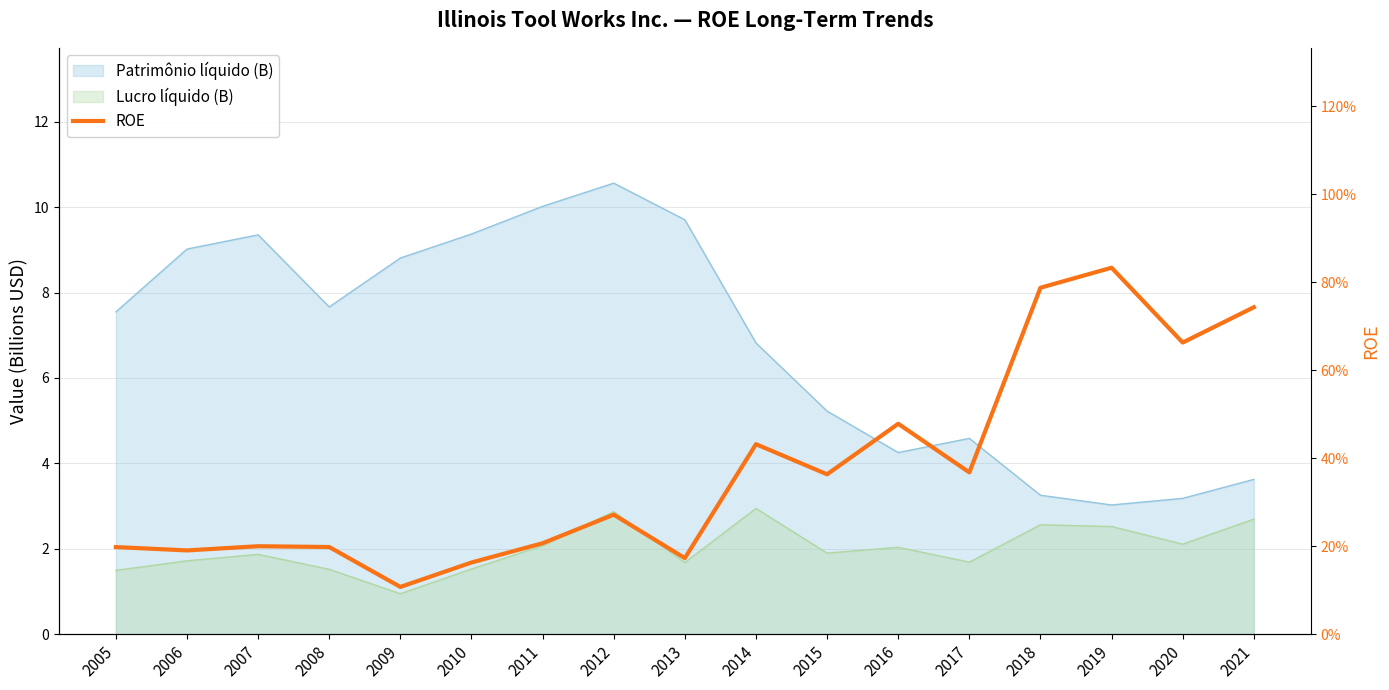

At which label is the value closest to 0?

2009